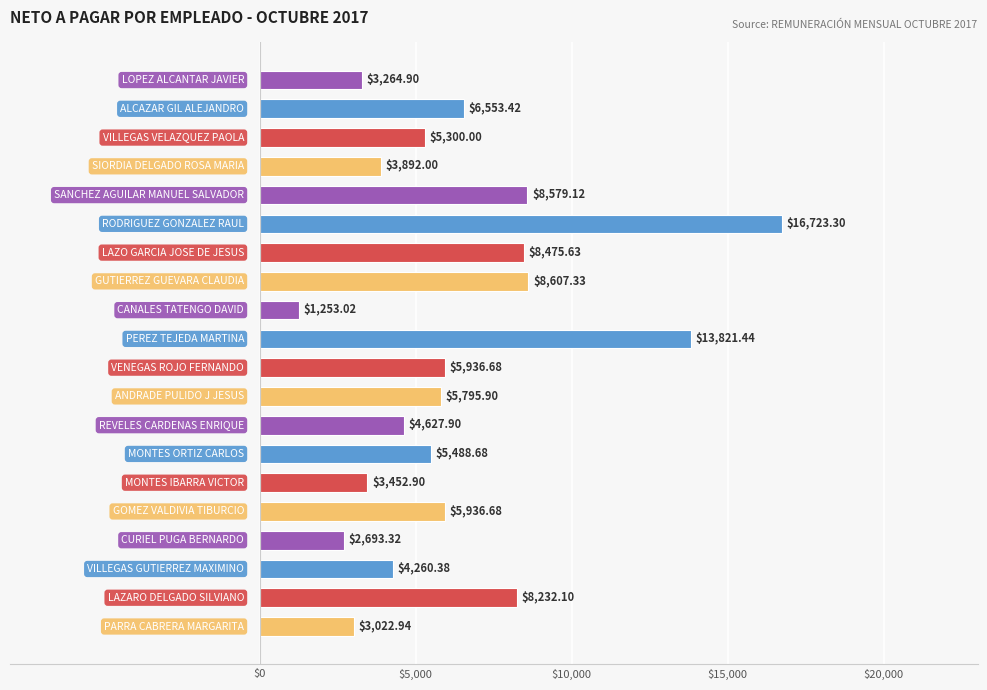

What is the average value?

6295.9